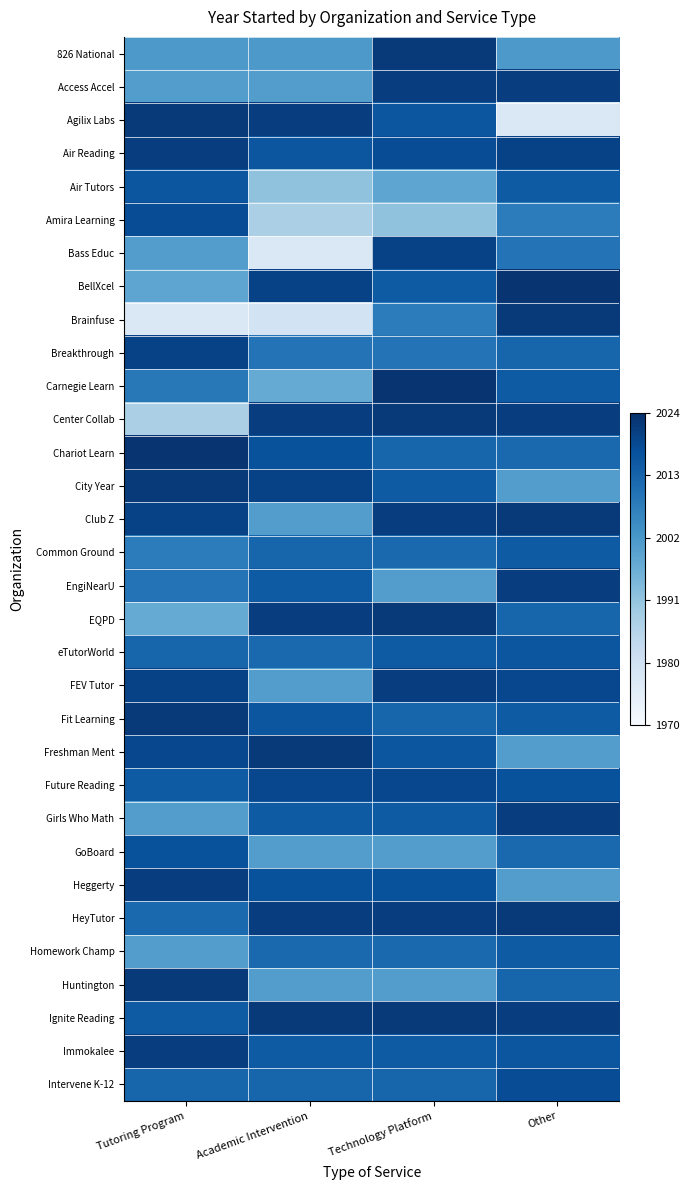

Reading left to right, extract all data points from this chart.

826 National: Tutoring Program=0.6	Academic Intervention=0.6	Technology Platform=1.0	Other=0.6
Access Accel: Tutoring Program=0.6	Academic Intervention=0.6	Technology Platform=0.9	Other=0.9
Agilix Labs: Tutoring Program=1.0	Academic Intervention=0.9	Technology Platform=0.9	Other=0.1
Air Reading: Tutoring Program=0.9	Academic Intervention=0.9	Technology Platform=0.9	Other=0.9
Air Tutors: Tutoring Program=0.9	Academic Intervention=0.4	Technology Platform=0.5	Other=0.8
Amira Learning: Tutoring Program=0.9	Academic Intervention=0.3	Technology Platform=0.4	Other=0.7
Bass Educ: Tutoring Program=0.6	Academic Intervention=0.1	Technology Platform=0.9	Other=0.7
BellXcel: Tutoring Program=0.5	Academic Intervention=0.9	Technology Platform=0.8	Other=1.0
Brainfuse: Tutoring Program=0.1	Academic Intervention=0.2	Technology Platform=0.7	Other=1.0
Breakthrough: Tutoring Program=0.9	Academic Intervention=0.7	Technology Platform=0.7	Other=0.8
Carnegie Learn: Tutoring Program=0.7	Academic Intervention=0.5	Technology Platform=1.0	Other=0.8
Center Collab: Tutoring Program=0.3	Academic Intervention=0.9	Technology Platform=1.0	Other=0.9
Chariot Learn: Tutoring Program=1.0	Academic Intervention=0.9	Technology Platform=0.8	Other=0.8
City Year: Tutoring Program=1.0	Academic Intervention=0.9	Technology Platform=0.8	Other=0.6
Club Z: Tutoring Program=0.9	Academic Intervention=0.6	Technology Platform=0.9	Other=1.0
Common Ground: Tutoring Program=0.7	Academic Intervention=0.8	Technology Platform=0.8	Other=0.8
EngiNearU: Tutoring Program=0.7	Academic Intervention=0.8	Technology Platform=0.6	Other=0.9
EQPD: Tutoring Program=0.5	Academic Intervention=0.9	Technology Platform=1.0	Other=0.8
eTutorWorld: Tutoring Program=0.8	Academic Intervention=0.8	Technology Platform=0.8	Other=0.9
FEV Tutor: Tutoring Program=0.9	Academic Intervention=0.6	Technology Platform=0.9	Other=0.9
Fit Learning: Tutoring Program=1.0	Academic Intervention=0.9	Technology Platform=0.8	Other=0.8
Freshman Ment: Tutoring Program=0.9	Academic Intervention=1.0	Technology Platform=0.9	Other=0.6
Future Reading: Tutoring Program=0.8	Academic Intervention=0.9	Technology Platform=0.9	Other=0.9
Girls Who Math: Tutoring Program=0.6	Academic Intervention=0.8	Technology Platform=0.8	Other=0.9
GoBoard: Tutoring Program=0.9	Academic Intervention=0.6	Technology Platform=0.6	Other=0.8
Heggerty: Tutoring Program=0.9	Academic Intervention=0.9	Technology Platform=0.9	Other=0.6
HeyTutor: Tutoring Program=0.8	Academic Intervention=0.9	Technology Platform=0.9	Other=1.0
Homework Champ: Tutoring Program=0.6	Academic Intervention=0.8	Technology Platform=0.8	Other=0.8
Huntington: Tutoring Program=1.0	Academic Intervention=0.6	Technology Platform=0.6	Other=0.8
Ignite Reading: Tutoring Program=0.8	Academic Intervention=1.0	Technology Platform=1.0	Other=0.9
Immokalee: Tutoring Program=0.9	Academic Intervention=0.8	Technology Platform=0.8	Other=0.9
Intervene K-12: Tutoring Program=0.8	Academic Intervention=0.8	Technology Platform=0.8	Other=0.9